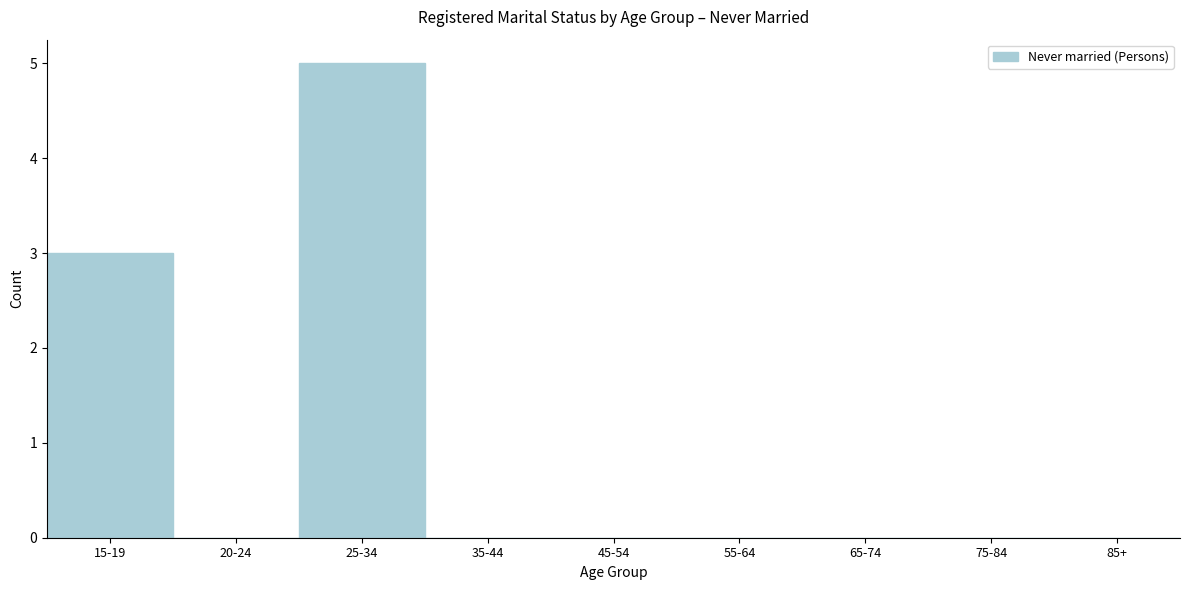

Reading right to left, extract all data points from this chart.

85+=0	75-84=0	65-74=0	55-64=0	45-54=0	35-44=0	25-34=5	20-24=0	15-19=3